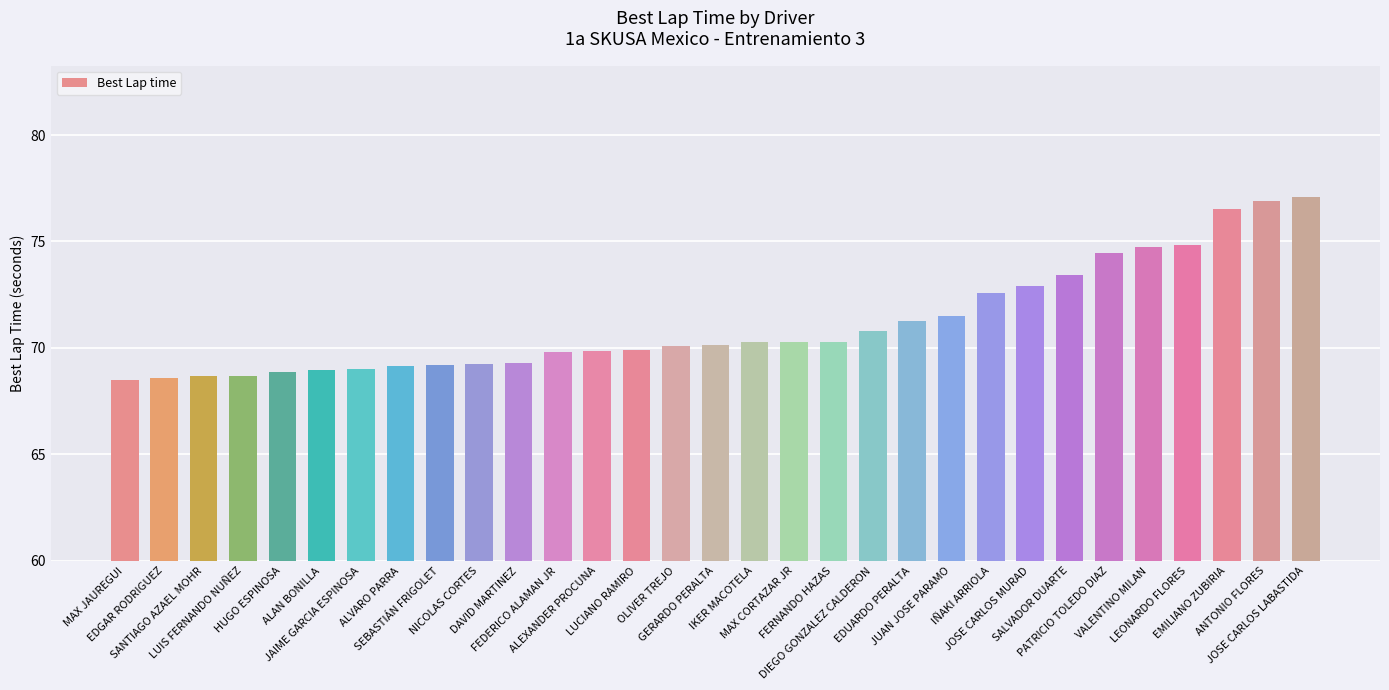

What is the change in value from ALAN BONILLA to DIEGO GONZALEZ CALDERON?

+1.8